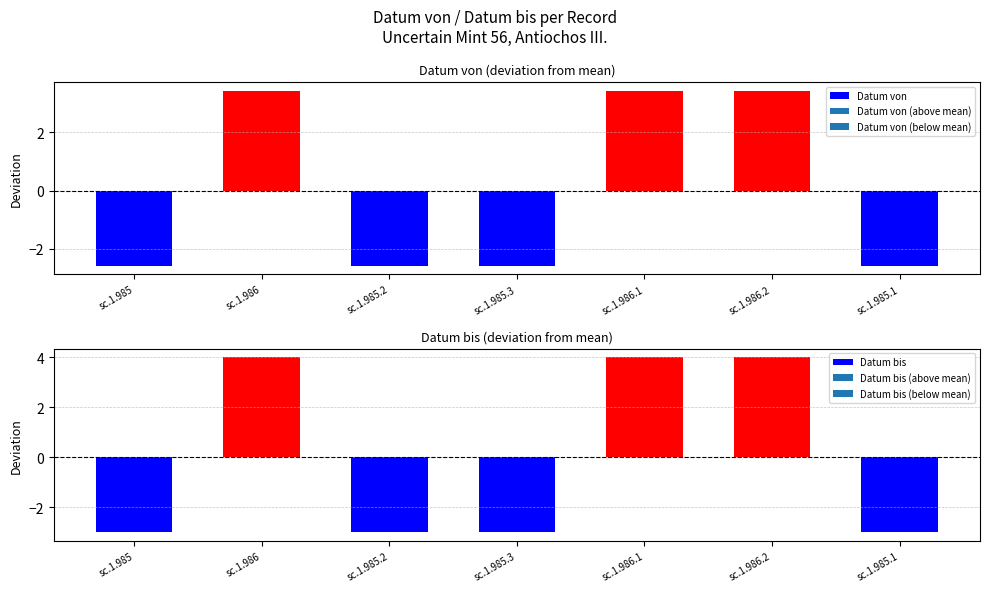

Read the Datum von value at sc.1.985.2.

-2.6